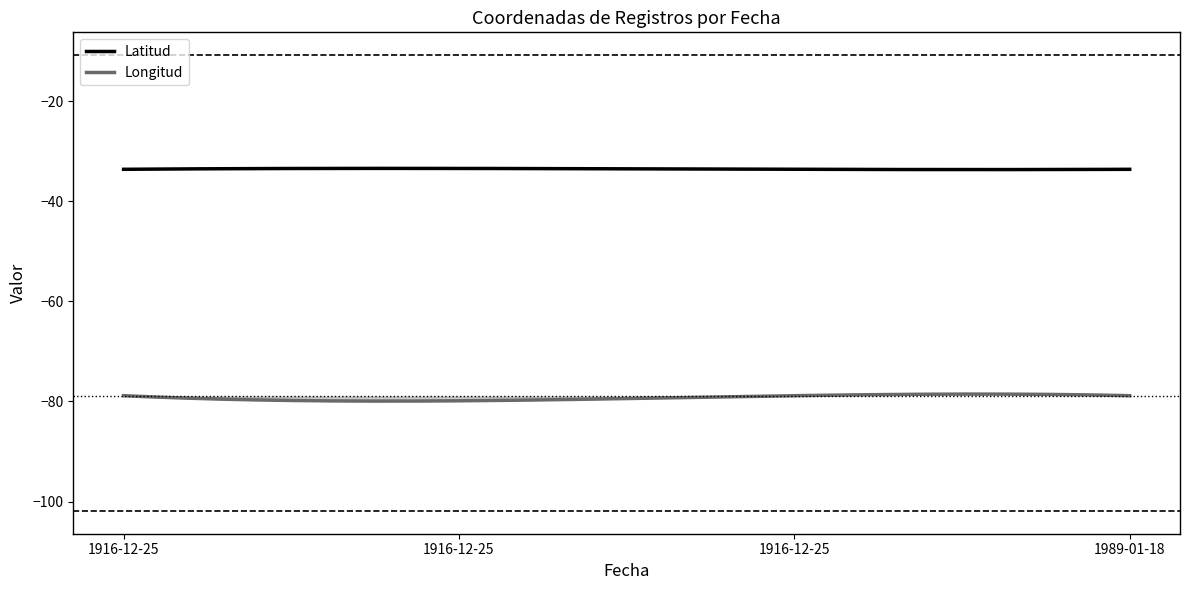

Rank the series by their maximum value, from highest to lowest.

Latitud, Longitud